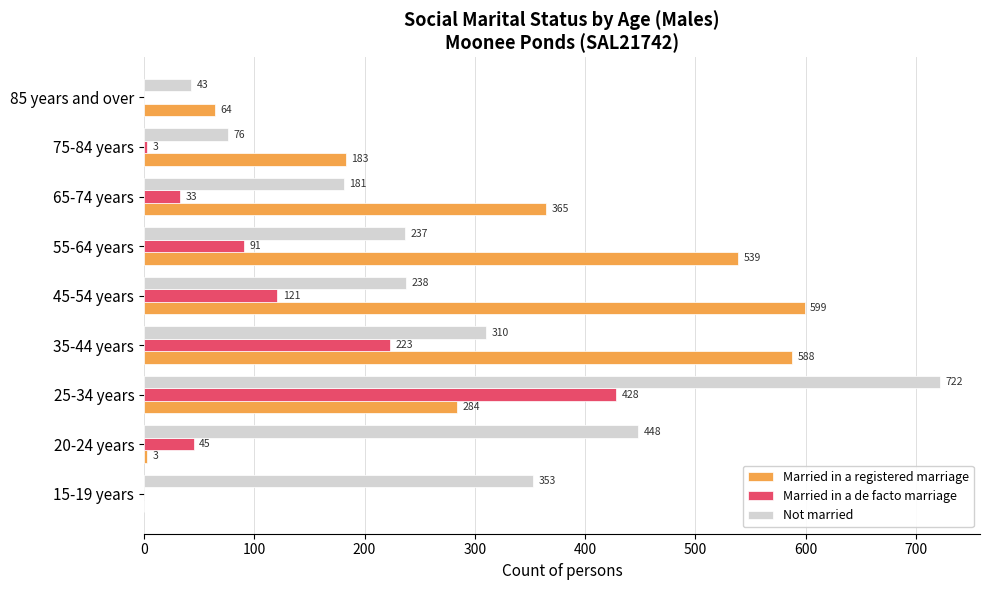

The value of Not married at 25-34 years is 1177. True or false?

False